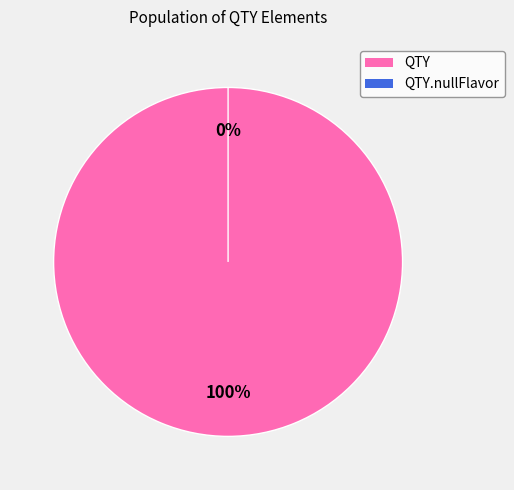

To the nearest percent, what is the difference between the largest and smallest slice percentages?

100%